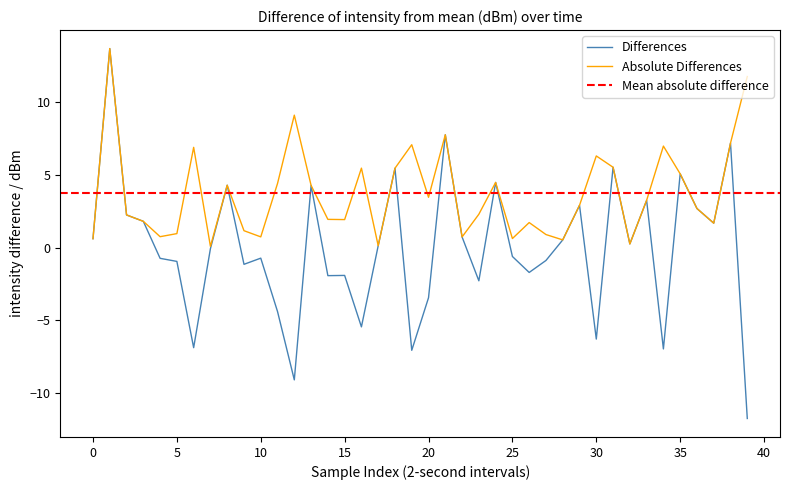

Does the chart have visible grid lines?

No